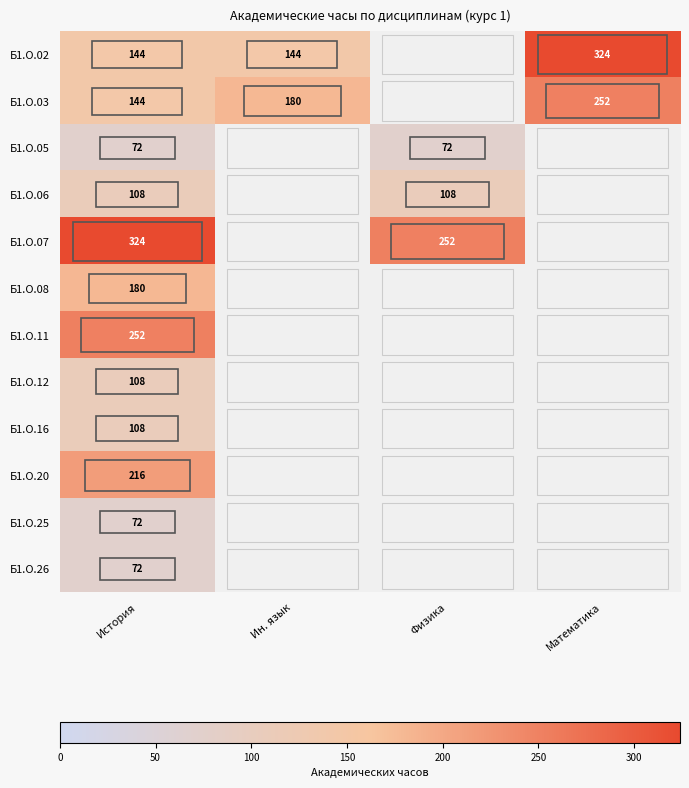

The value of Б1.О.25 at История is 101. True or false?

False